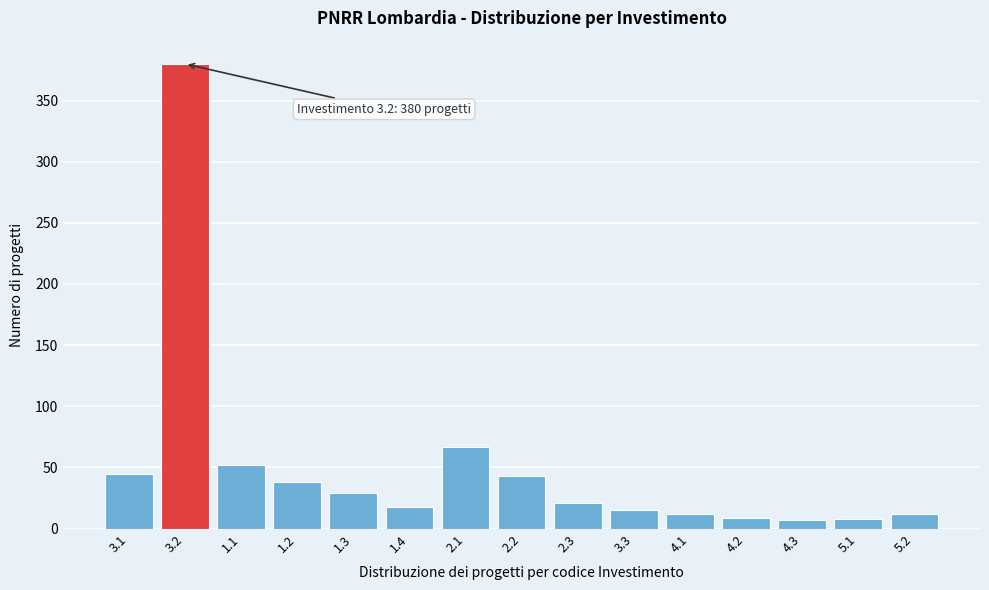

What is the greatest value displayed?

380